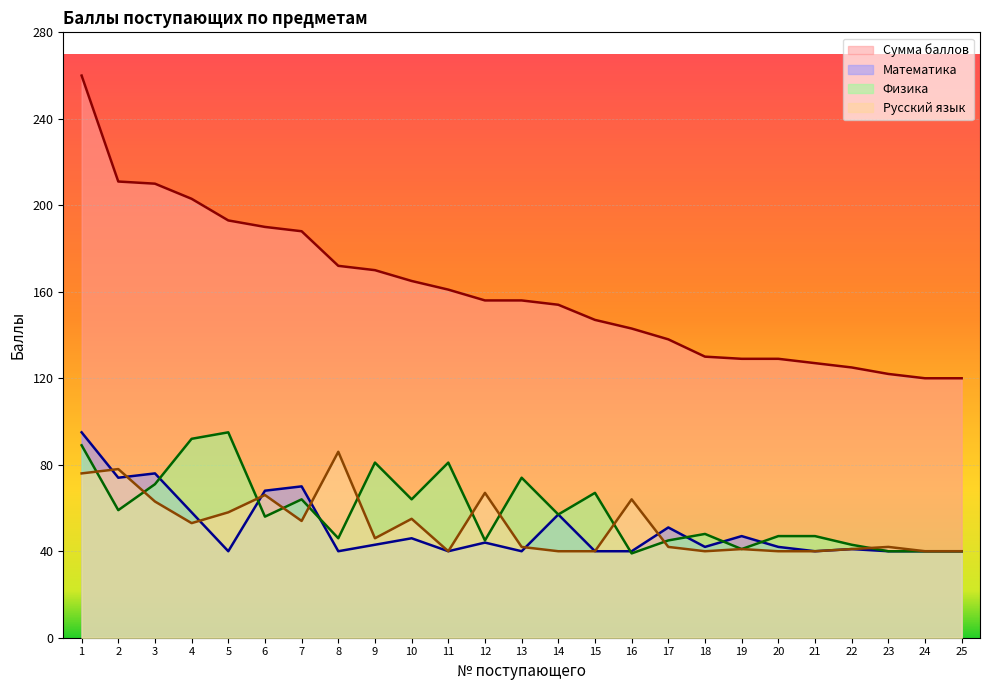

What is the highest value of the Математика series?

95